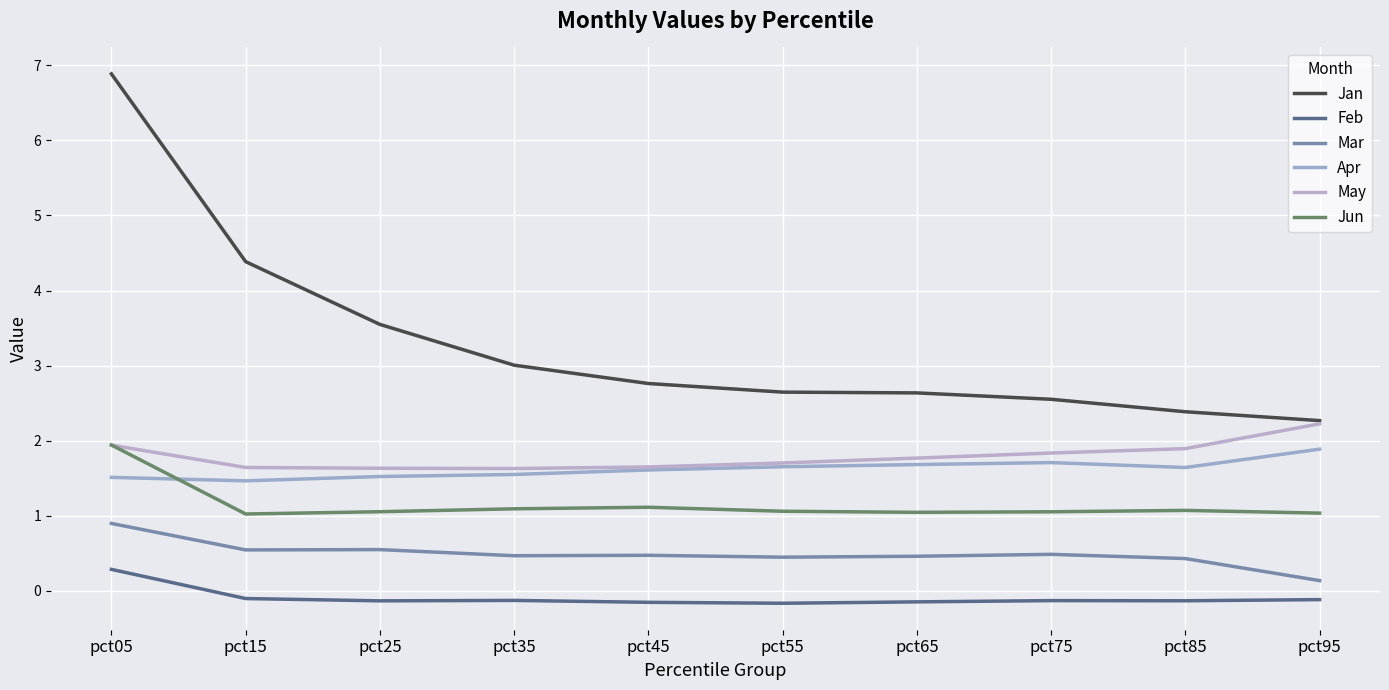

Count the number of categories in the chart.

10